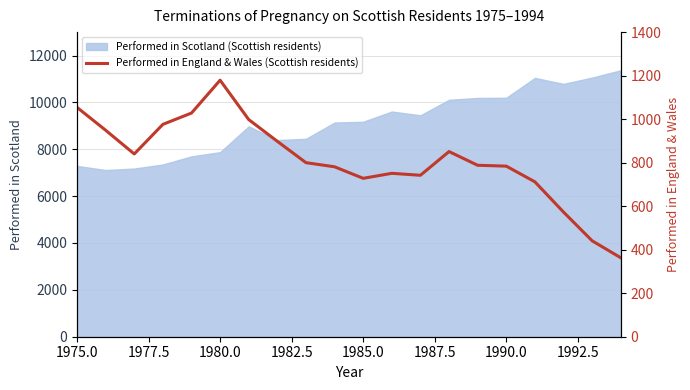

Reading right to left, extract all data points from this chart.

363	441	573	712	784	788	851	742	751	728	781	800	898	998	1179	1028	976	840	949	1054